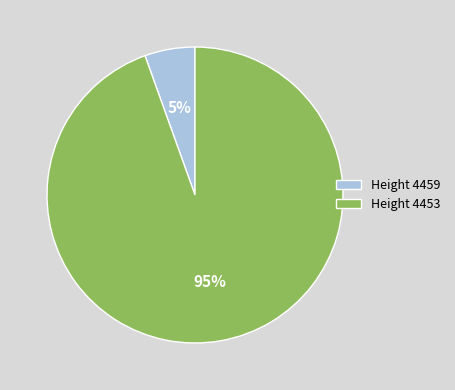

To the nearest percent, what portion does Height 4459 represent?

5%